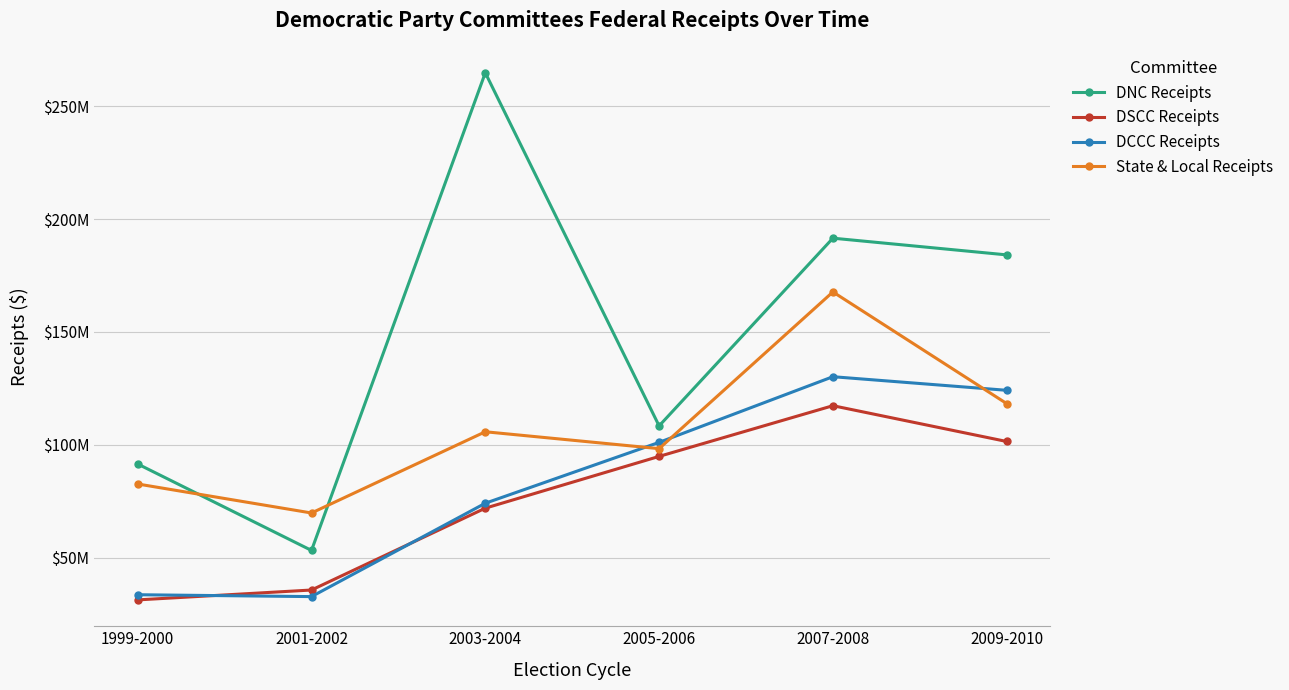

List the series in order of their peak value, lowest first.

DSCC Receipts, DCCC Receipts, State & Local Receipts, DNC Receipts